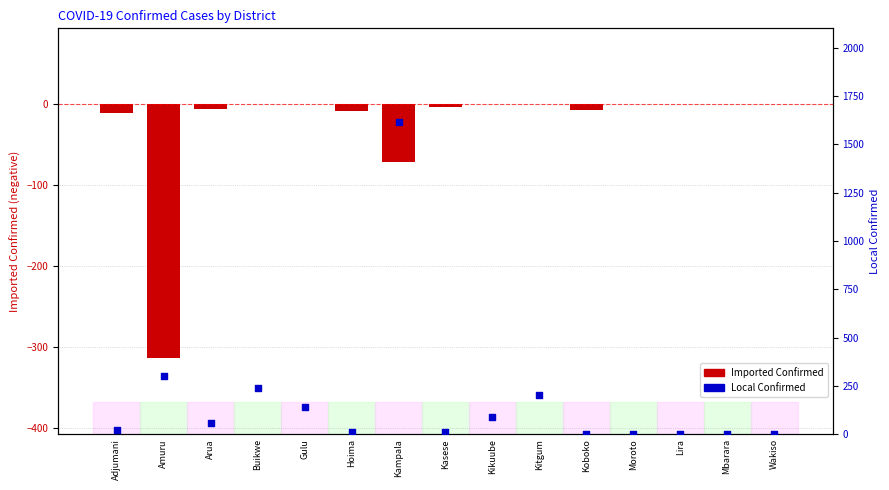

Which series reaches the maximum Y coordinate?

Local Confirmed